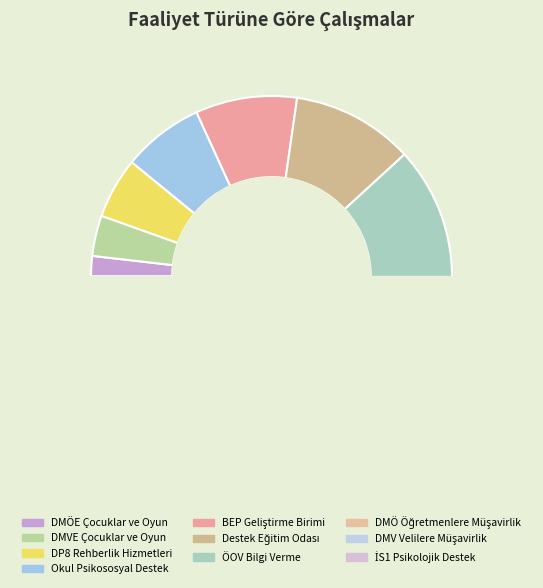

To the nearest percent, what is the average slice percentage?

10%